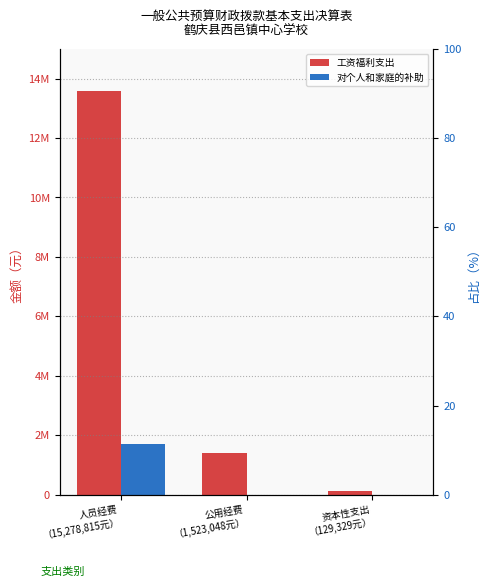

Does the chart contain any negative values?

No